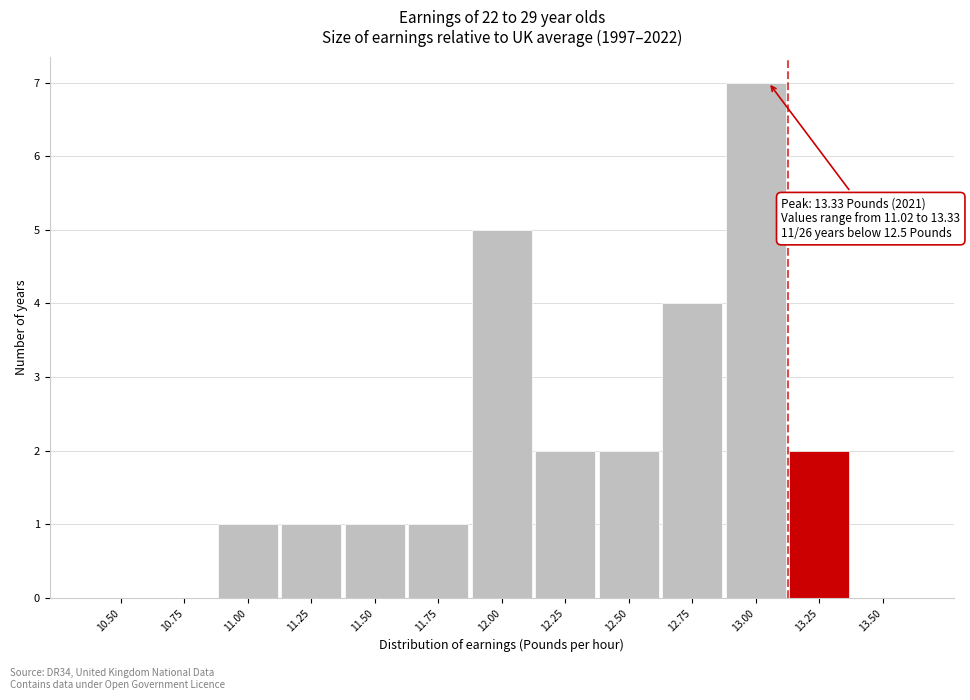

Reading left to right, extract all data points from this chart.

10.50=0	10.75=0	11.00=1	11.25=1	11.50=1	11.75=1	12.00=5	12.25=2	12.50=2	12.75=4	13.00=7	13.25=2	13.50=0